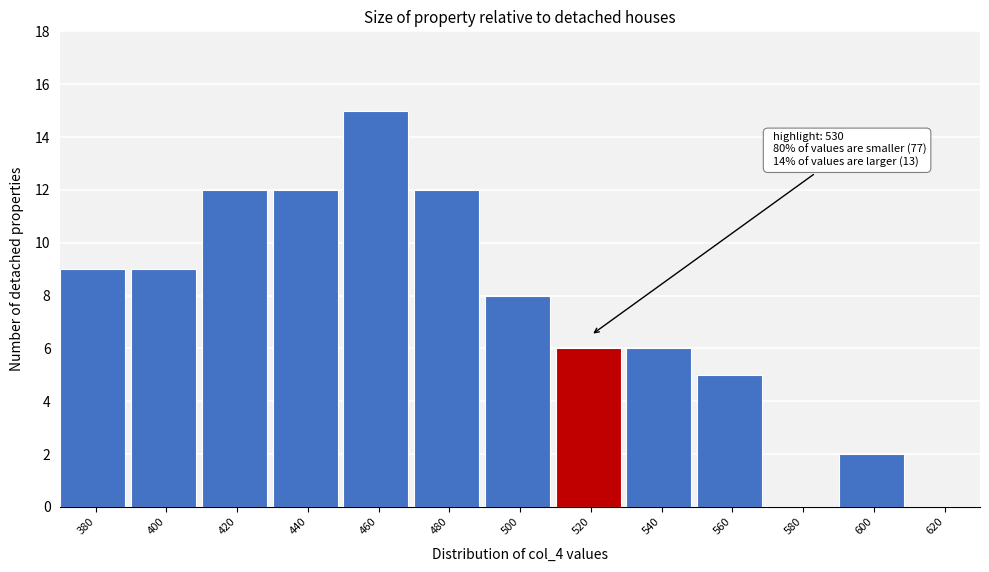

Reading left to right, what are all the values shown in this chart?

380=9	400=9	420=12	440=12	460=15	480=12	500=8	520=6	540=6	560=5	580=0	600=2	620=0